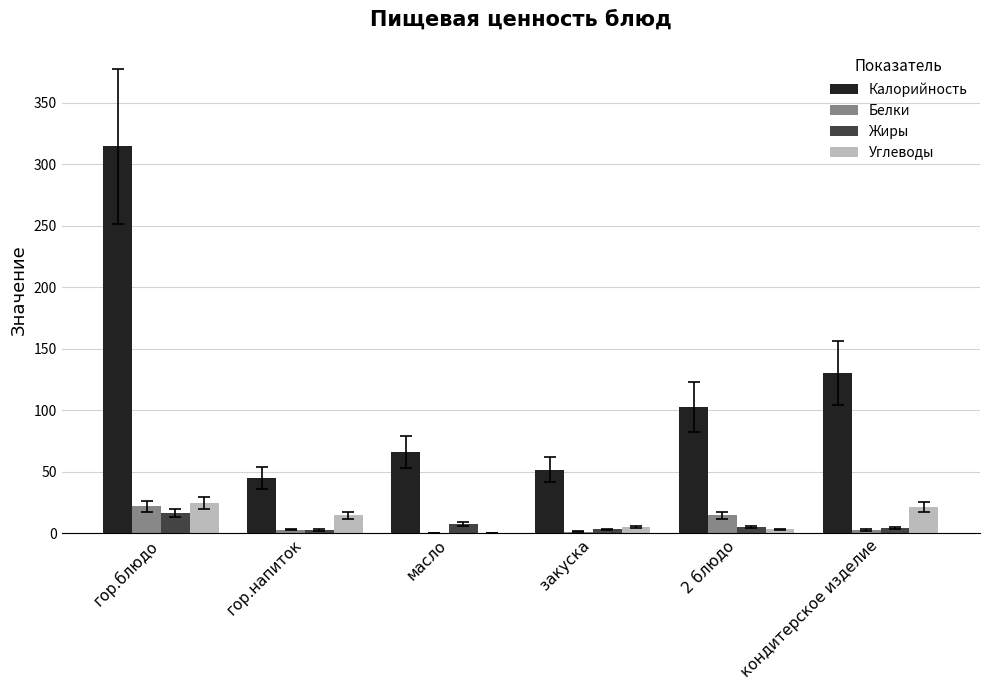

What is the greatest value displayed?

314.5